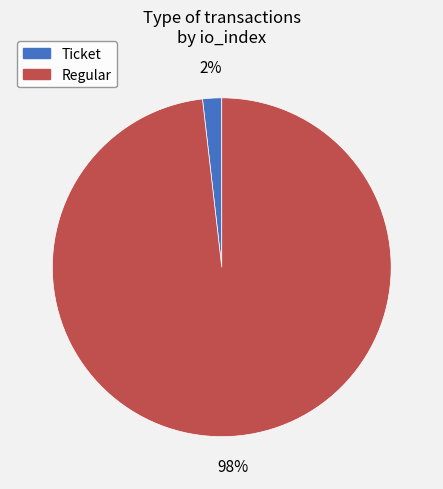

How many segments does this pie chart have?

2